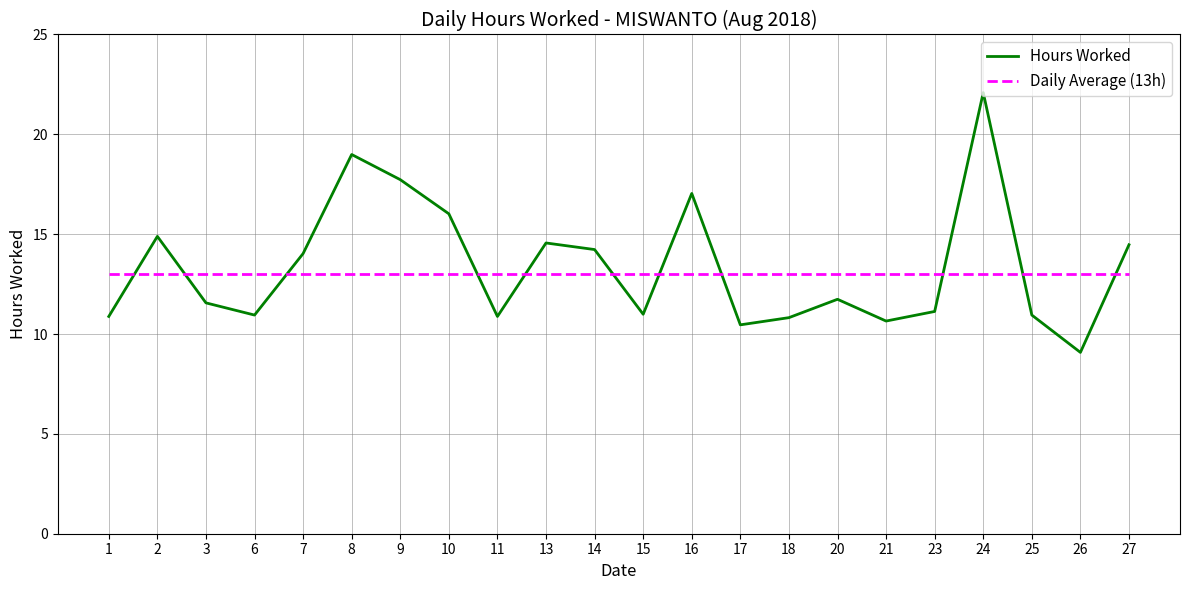

Rank the series by their maximum value, from highest to lowest.

Hours Worked, Daily Average (13h)